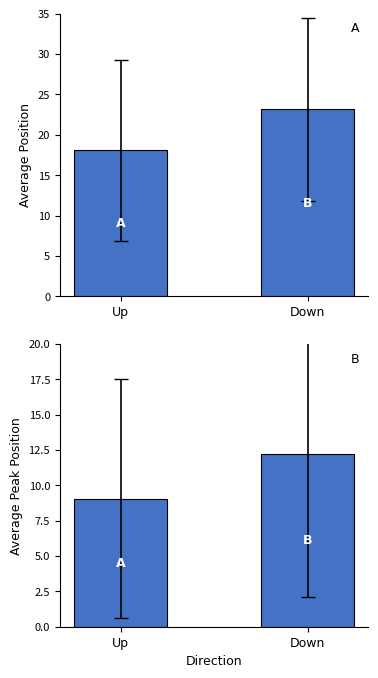

What is the highest value of the Average Position series?

23.2